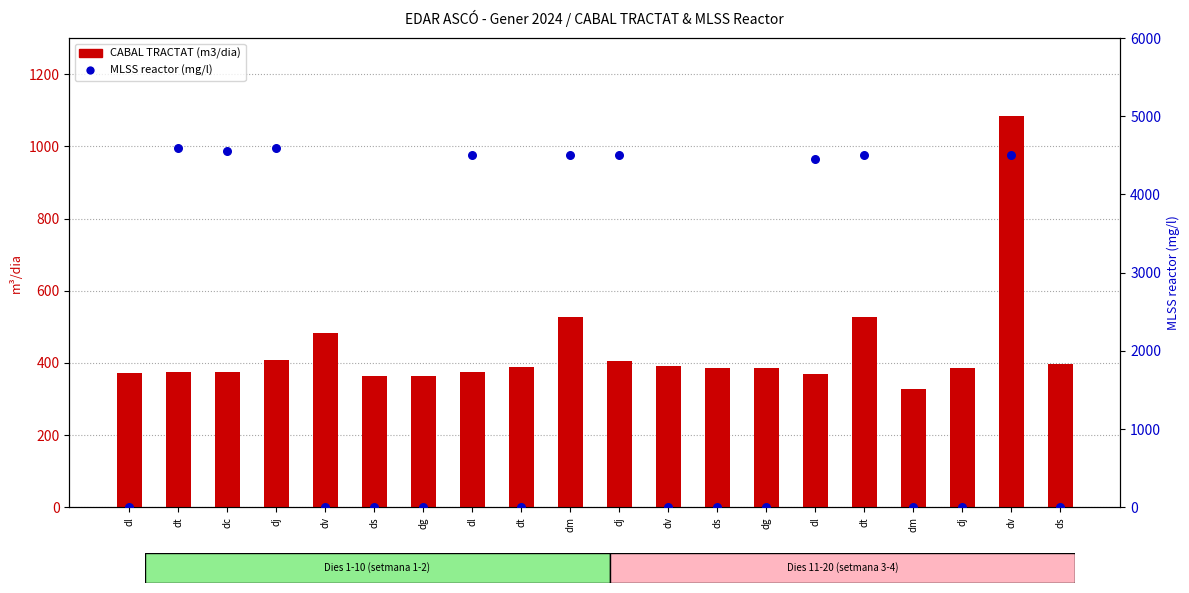

Which series has the widest spread of Y values?

MLSS reactor (mg/l)